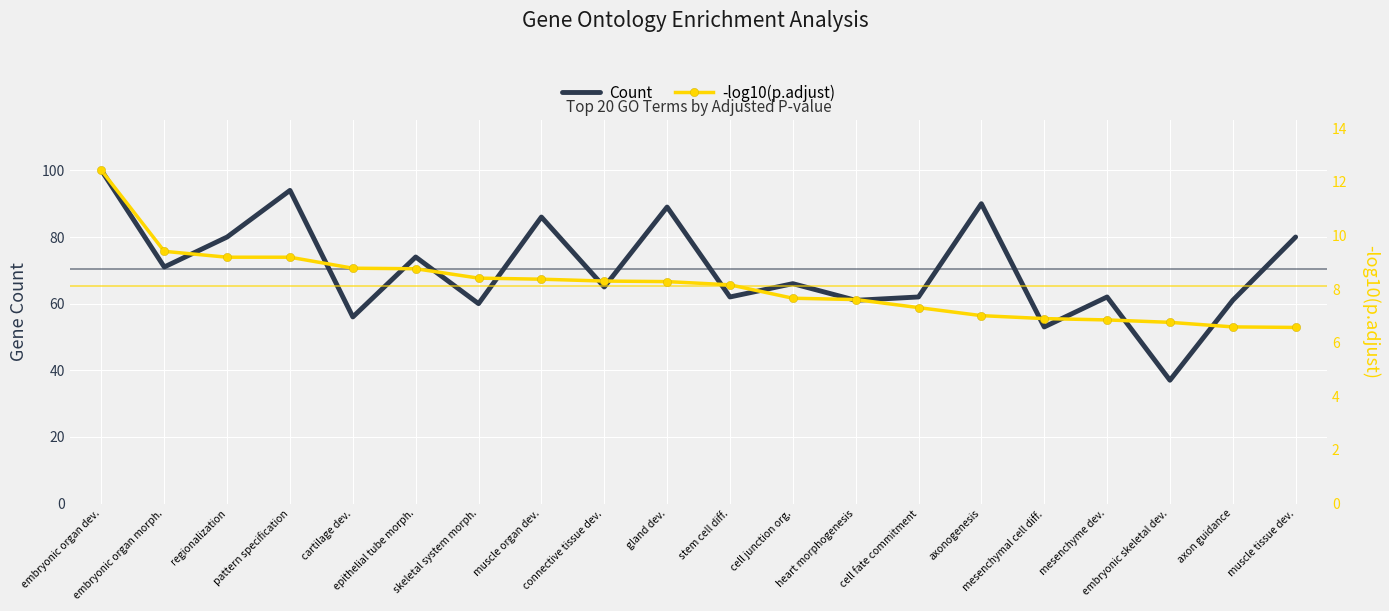

Count the number of data series in this chart.

2